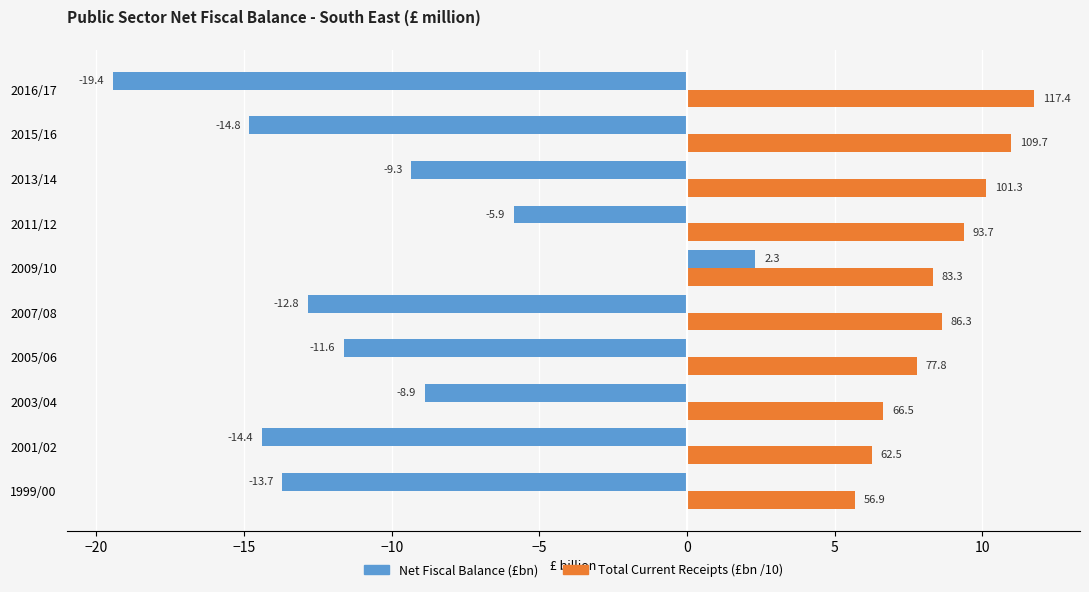

What is the sum of the Total Current Receipts (£bn /10) values at 2001/02 and 2016/17?

18.0